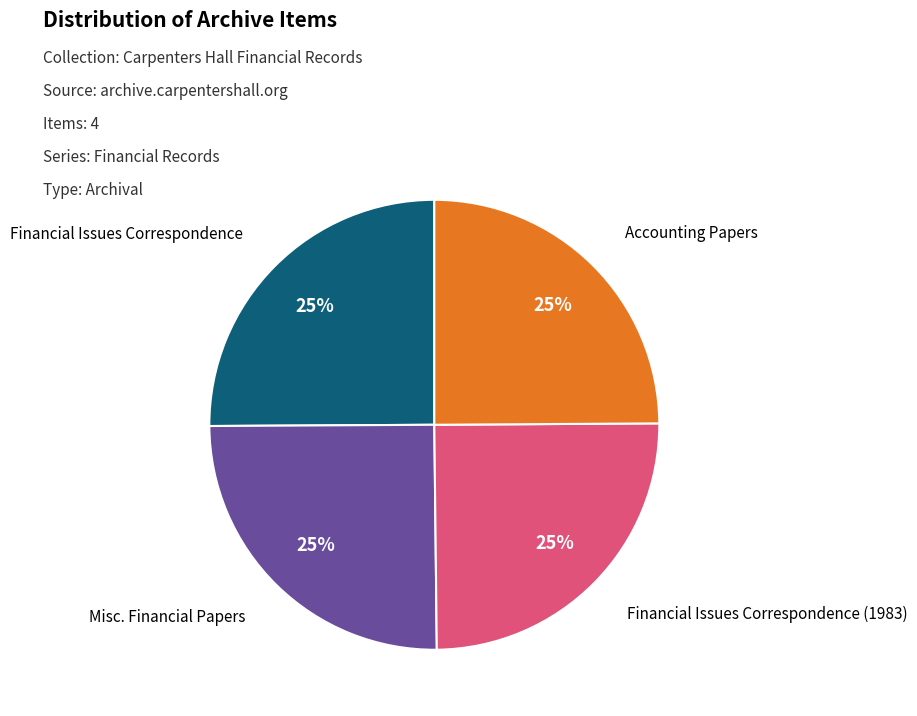

How many segments does this pie chart have?

4